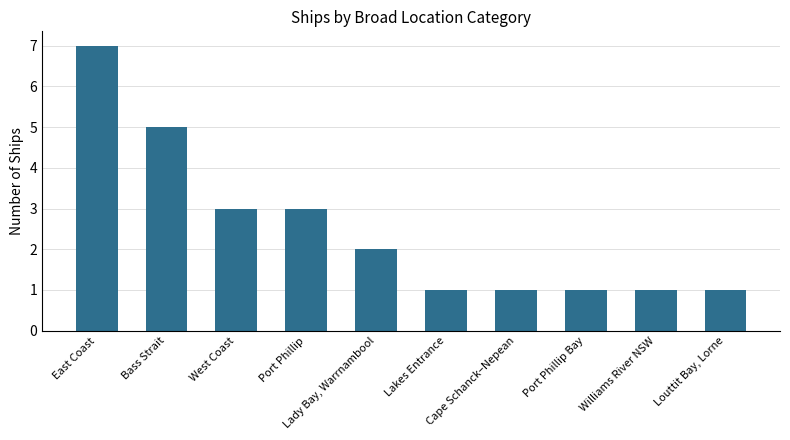

Reading left to right, extract all data points from this chart.

7	5	3	3	2	1	1	1	1	1